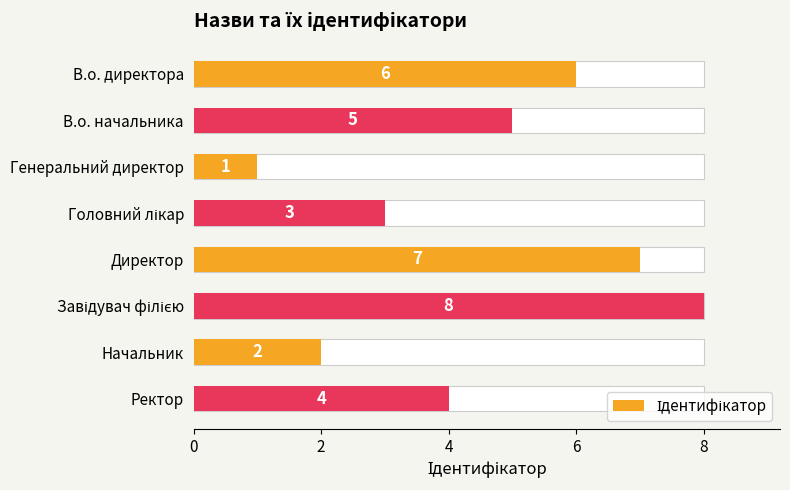

Approximately how many times larger is the value at Головний лікар compared to Ректор?

0.8